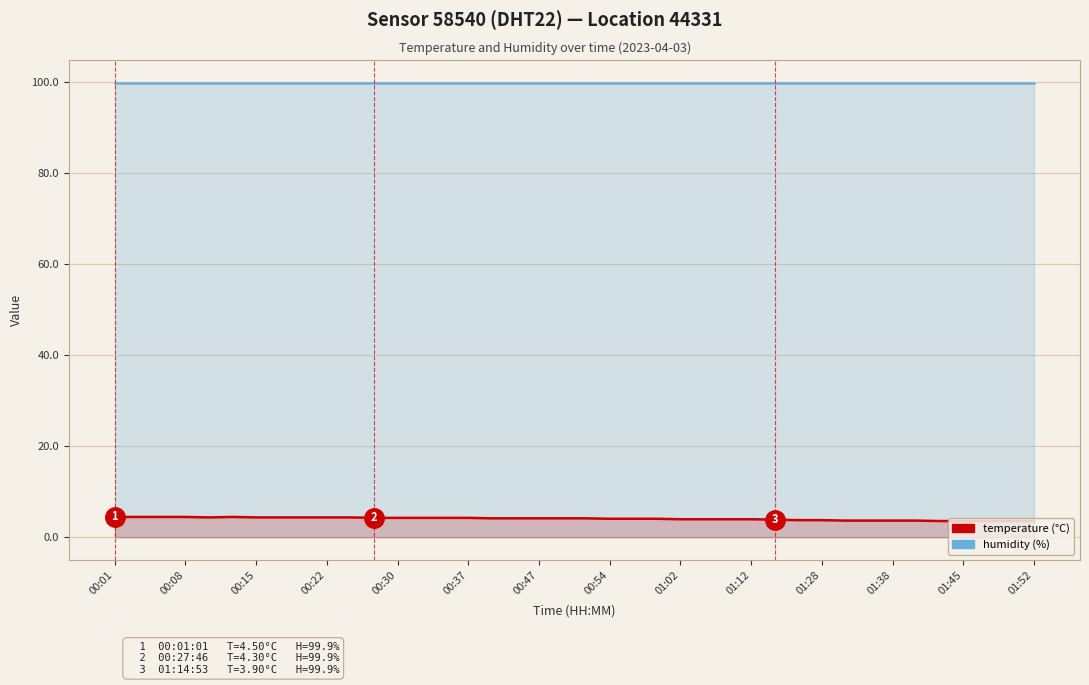

Where is the first local minimum for temperature?

00:30